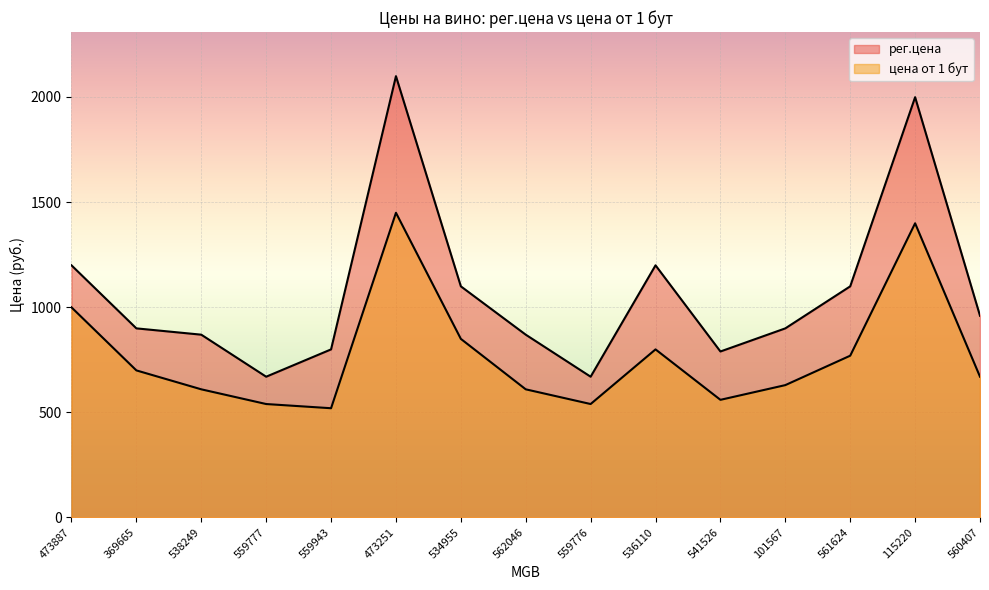

Reading left to right, what are all the values shown in this chart?

рег.цена: 473887=1199.0	369665=899.0	538249=869.0	559777=669.0	559943=799.0	473251=2099.0	534955=1099.0	562046=869.0	559776=669.0	536110=1199.0	541526=789.0	101567=899.0	561624=1099.0	115220=1999.0	560407=959.0
цена от 1 бут: 473887=999.0	369665=699.0	538249=609.0	559777=539.0	559943=519.0	473251=1449.0	534955=849.0	562046=609.0	559776=539.0	536110=799.0	541526=559.0	101567=629.0	561624=769.0	115220=1399.0	560407=669.0